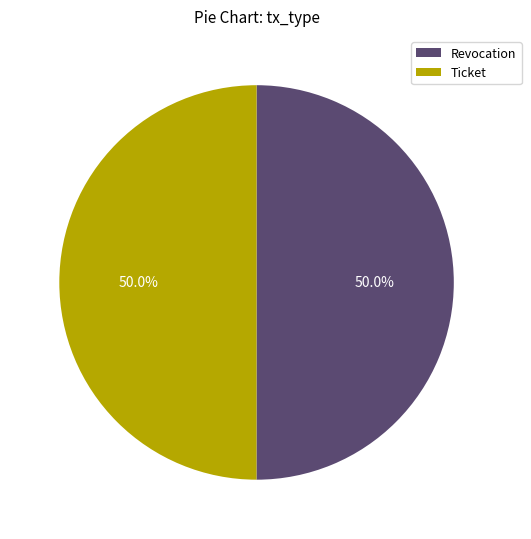

Approximately how many times larger is the value at Ticket compared to Revocation?

1.0